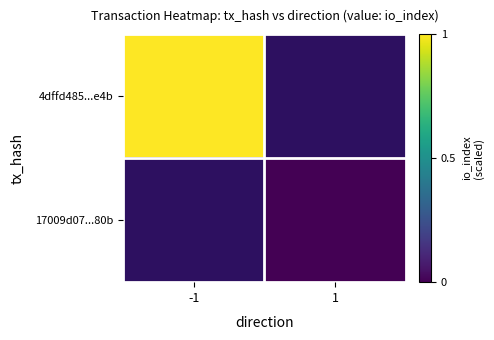

Where is 4dffd485...e4b nearest to the value 1?

-1